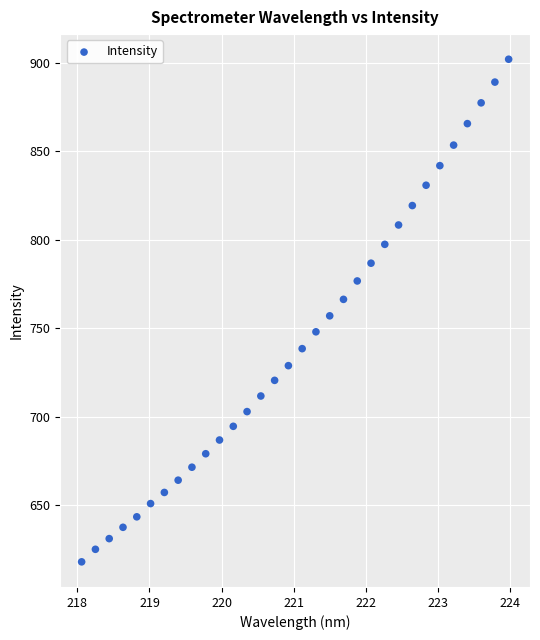

What is the range of Y values (max minus min)?

284.3